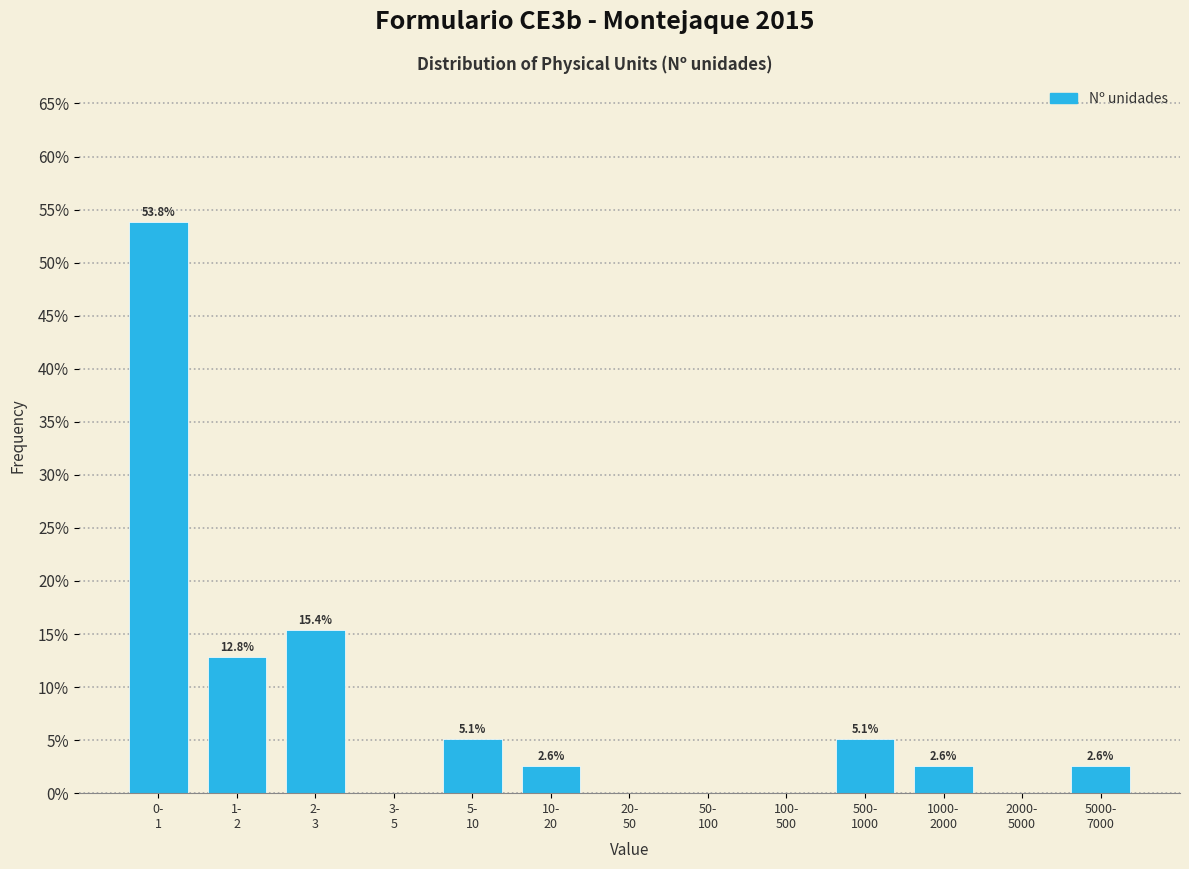

What is the greatest value displayed?

53.8